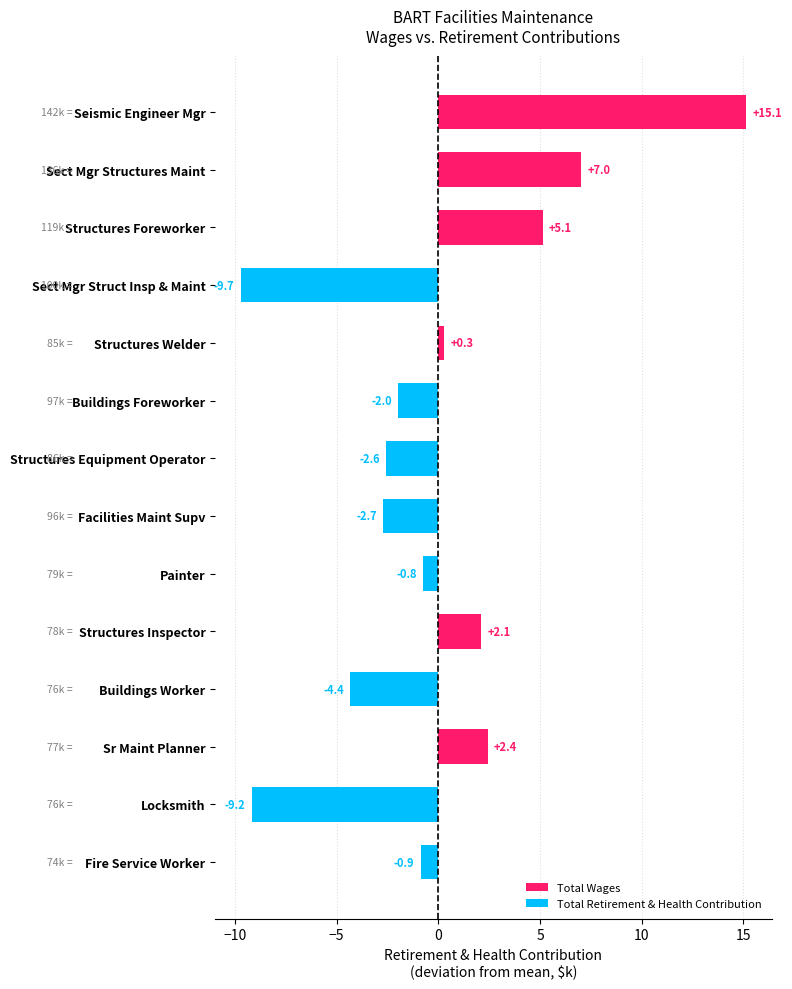

The chart shows a value of -9.2 at Locksmith. True or false?

True